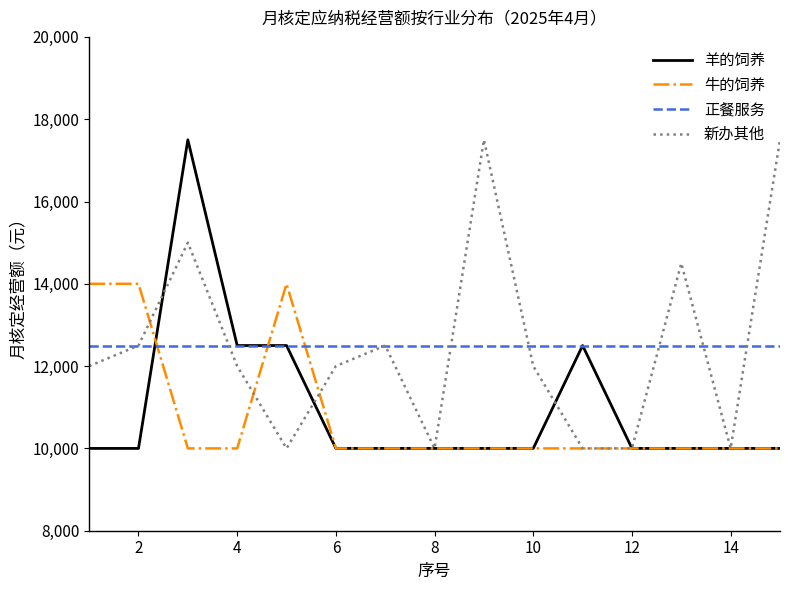

At how many categories does at least one series exceed 15896?

3